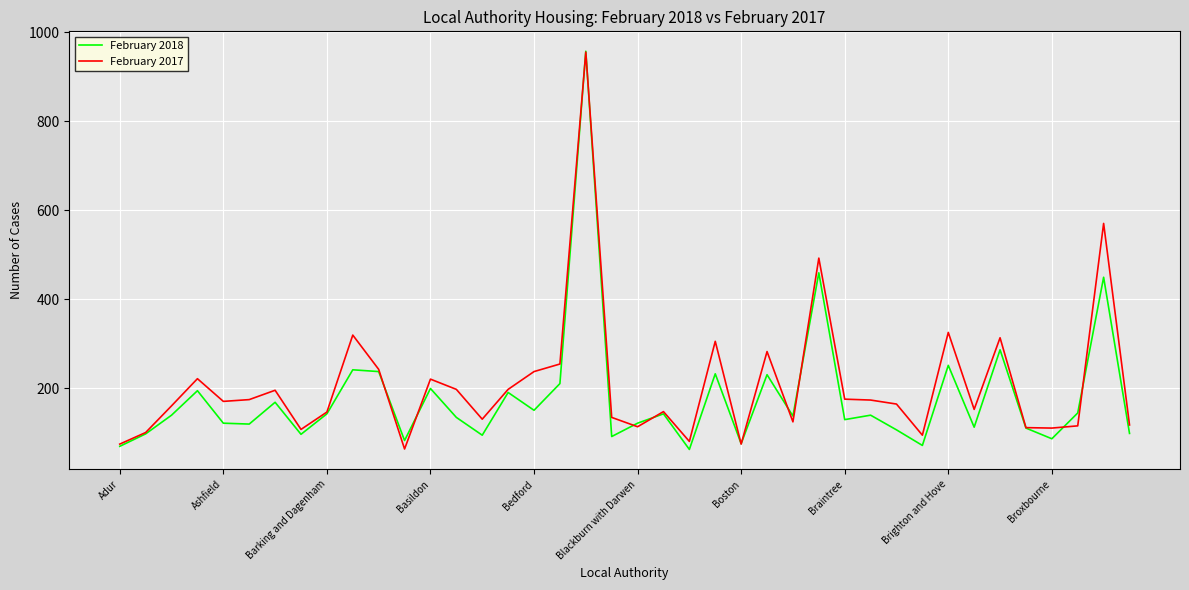

What is the highest value of the February 2018 series?

957